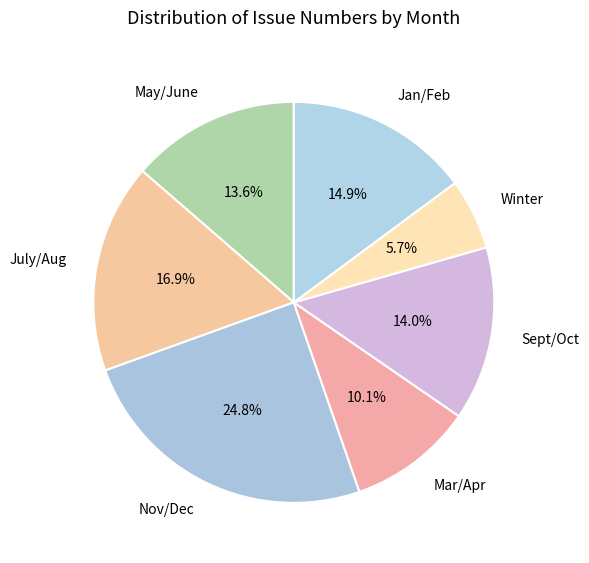

To the nearest percent, what percentage of the pie is Jan/Feb?

15%